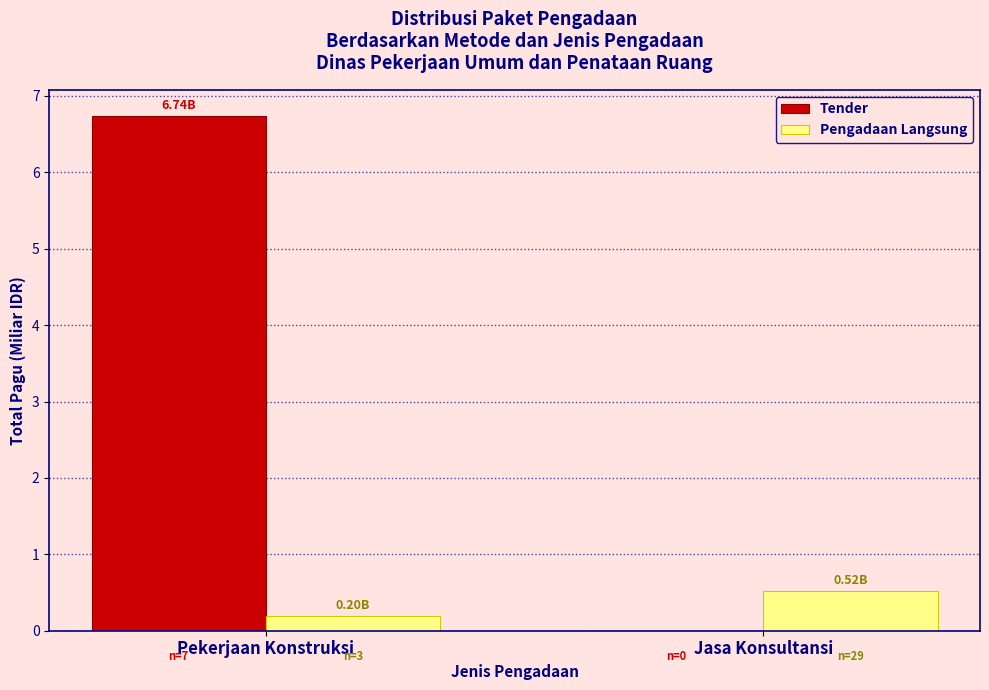

How many data points in Tender are above 6?

1